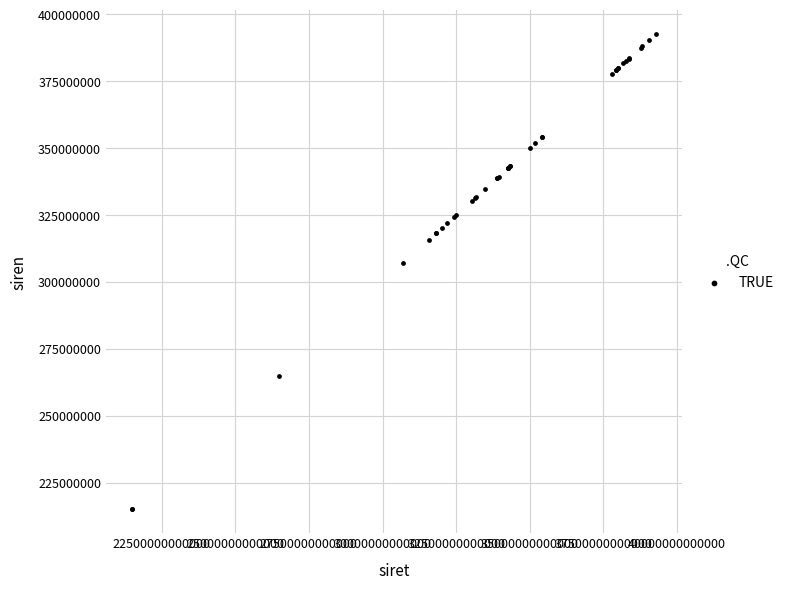

What Y value in the scatter plot is closest to 303836927?

306913815